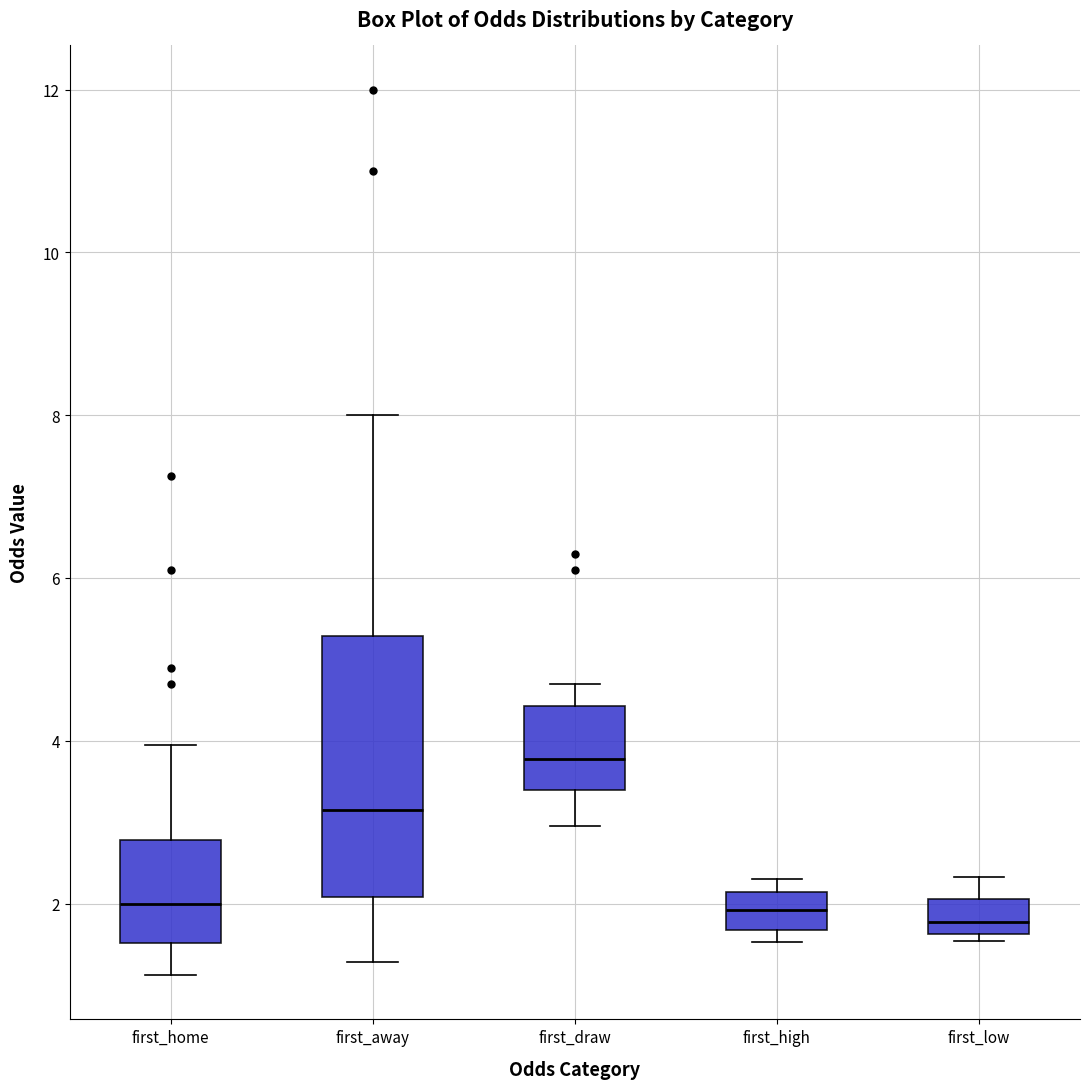

Reading left to right, transcribe this box plot: for each box, give where its median line is, the range the box spans, and where its two whiskers end, as read against the y-axis. The values are not printed on the chart, so give them approximately, as read against the axis.

first_home: median 2.0, box 1.6 to 2.8, whiskers 1.2 to 4.0
first_away: median 3.2, box 2.0 to 5.2, whiskers 1.2 to 8.0
first_draw: median 3.8, box 3.4 to 4.4, whiskers 3.0 to 4.8
first_high: median 2.0, box 1.6 to 2.2, whiskers 1.6 (just below the box's lower edge) to 2.4
first_low: median 1.8, box 1.6 to 2.0, whiskers 1.6 (just below the box's lower edge) to 2.4